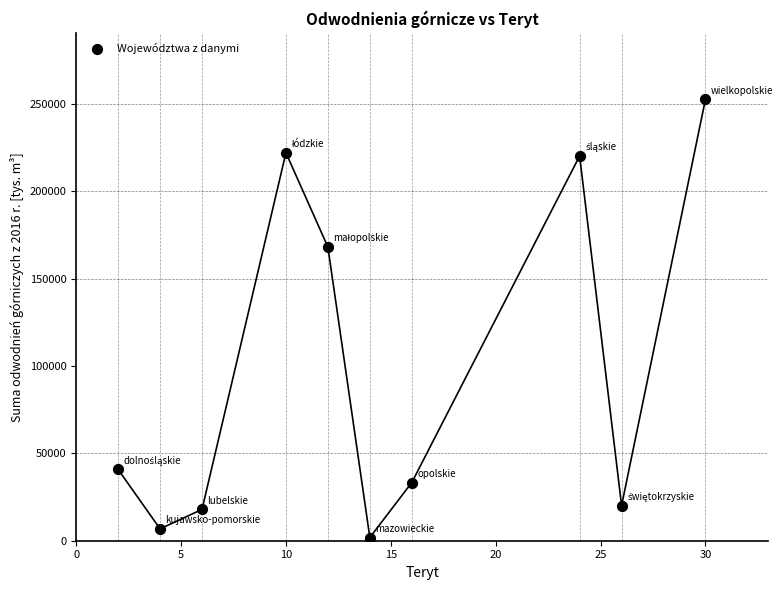

What Y value in the scatter plot is closest to 127263?

168044.8